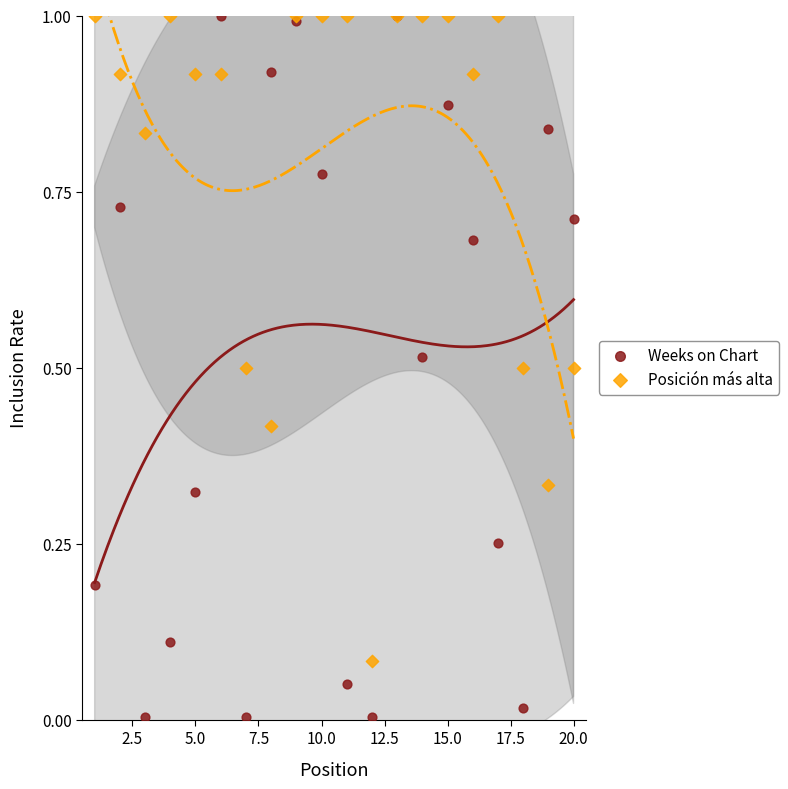

Which series has the largest Y range (max minus min)?

Weeks on Chart